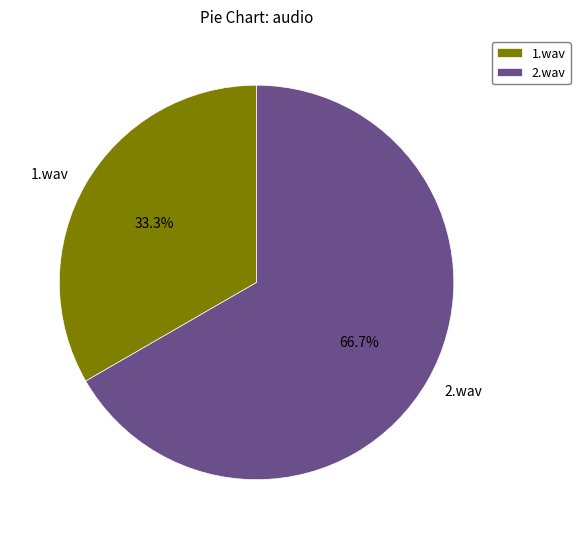

Between 2.wav and 1.wav, which is larger?

2.wav